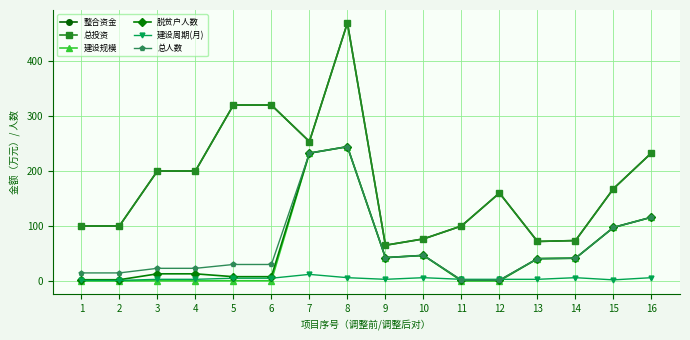

How many data points does each series have?

16